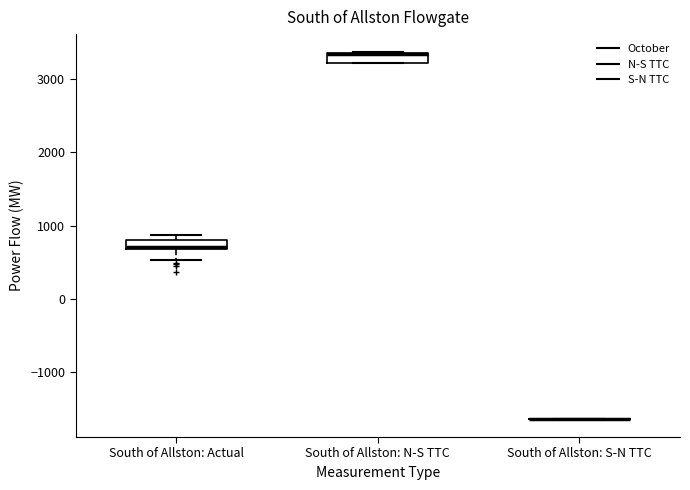

Where is the upper edge of the box for South of Allston: Actual on the y-axis? The values are not printed on the chart, so give them approximately, as read against the axis.

800